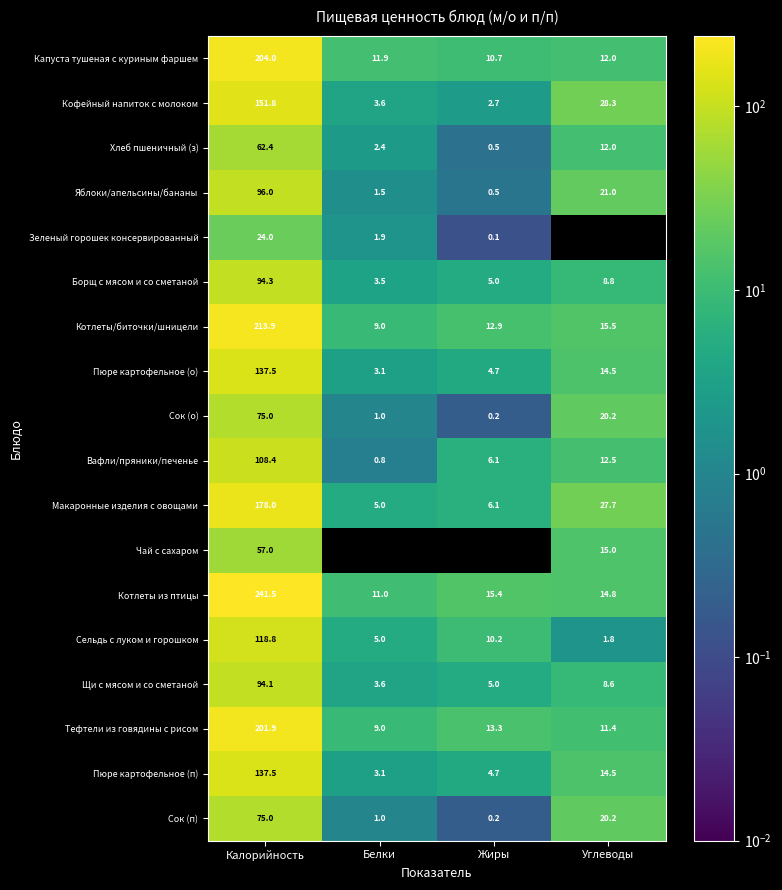

Is it true that Щи с мясом и со сметаной equals 8.6 at Углеводы?

True